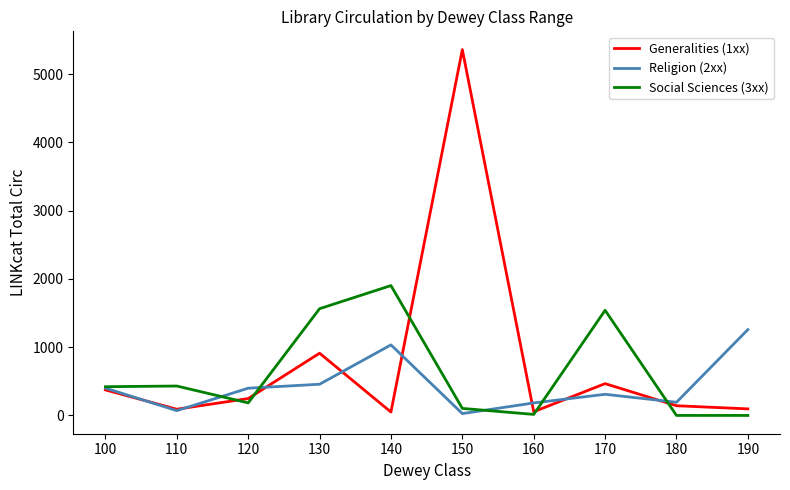

The Religion (2xx) series shows 2248 at 190. True or false?

False